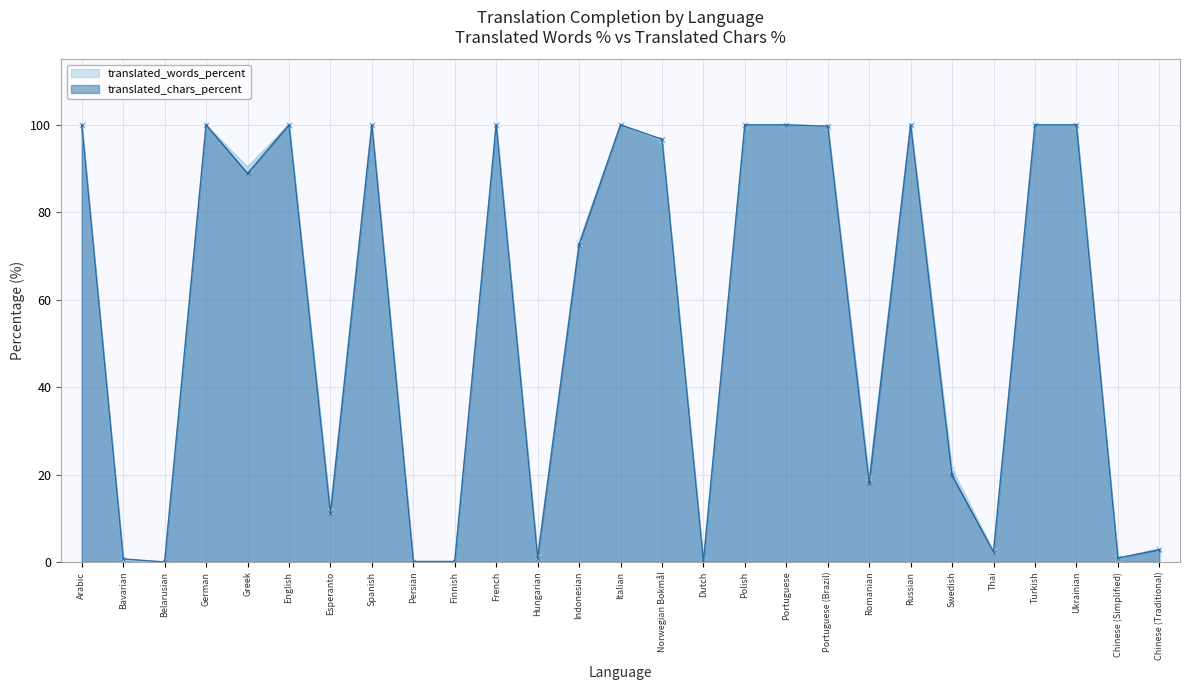

The value of translated_chars_percent at Russian is 45.1. True or false?

False